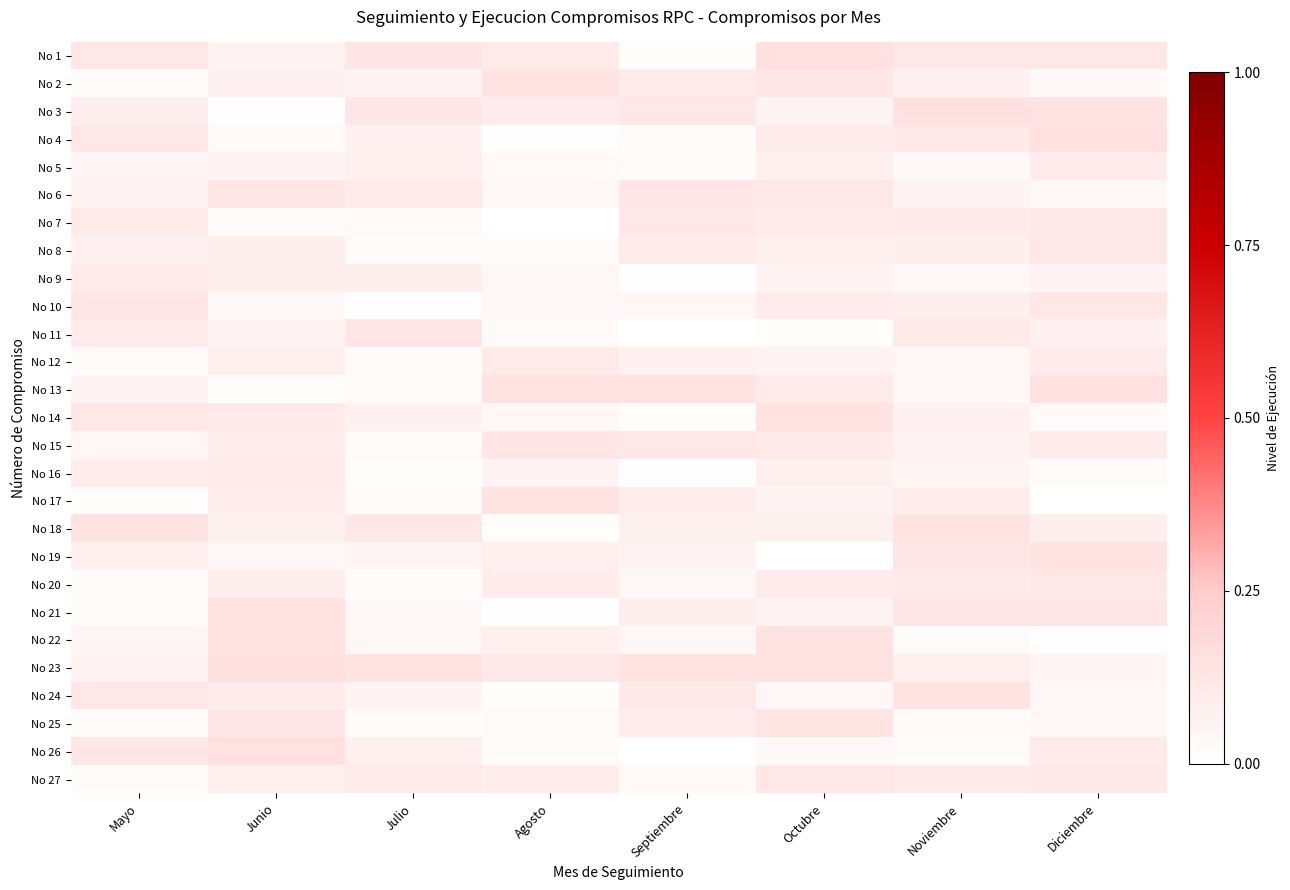

At which category is the sum across all series the highest?

Octubre